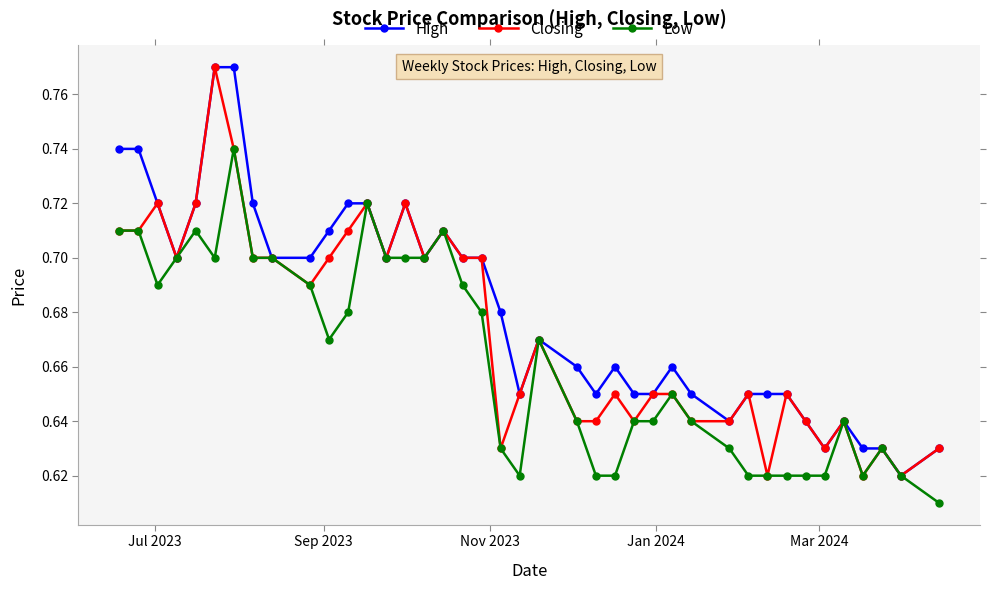

List the series in order of their overall mean, lowest first.

Low, Closing, High